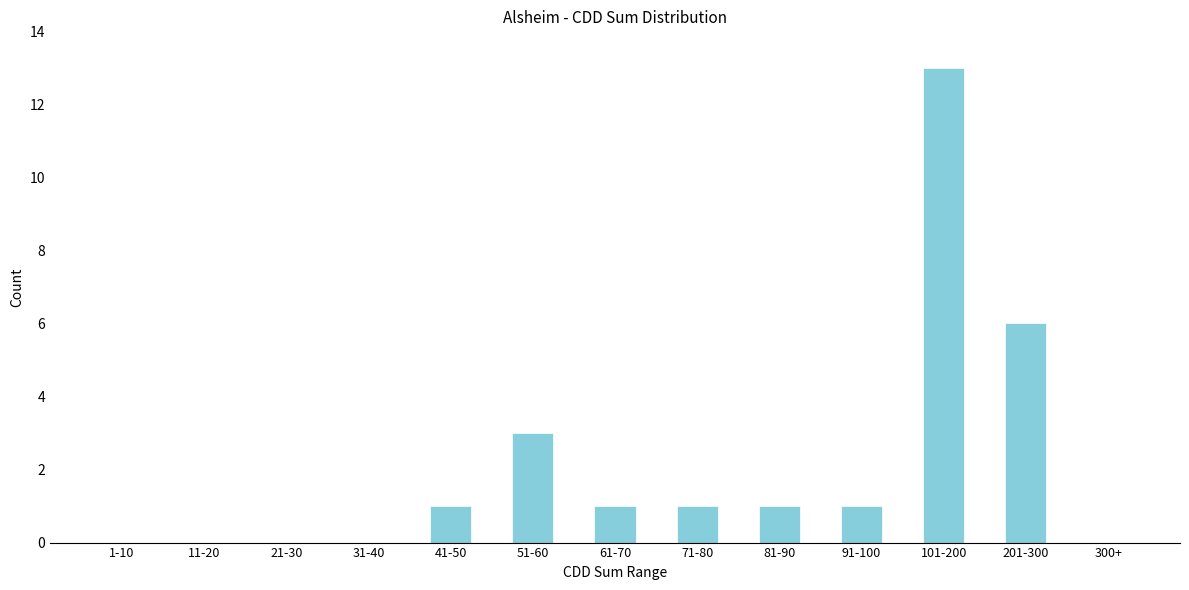

Reading right to left, list all the values displayed in this chart.

300+=0	201-300=6	101-200=13	91-100=1	81-90=1	71-80=1	61-70=1	51-60=3	41-50=1	31-40=0	21-30=0	11-20=0	1-10=0